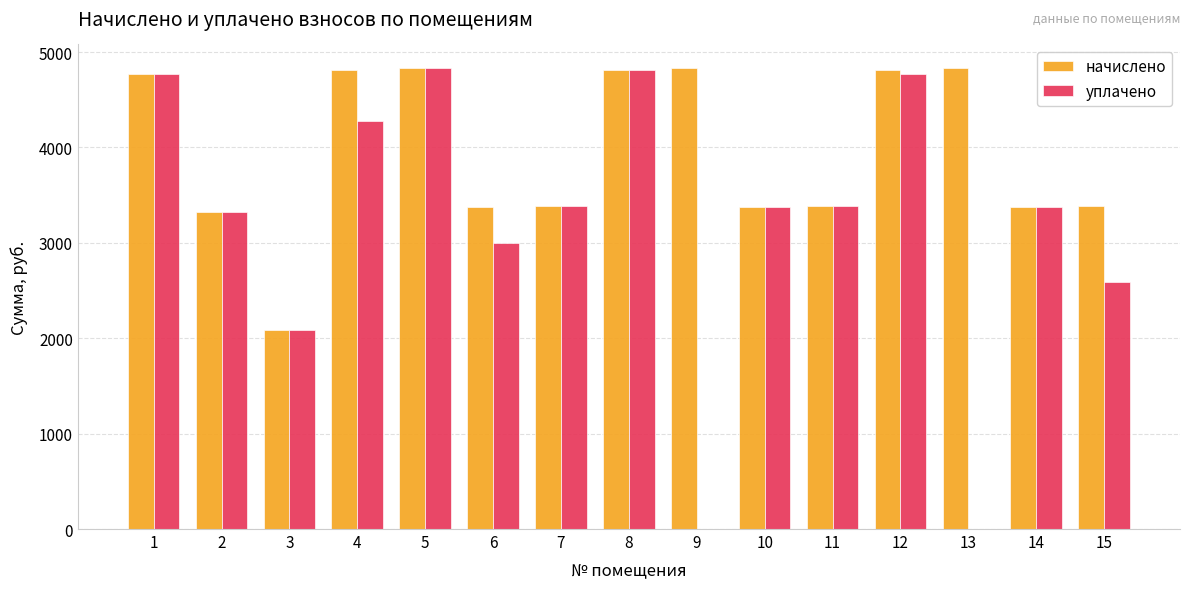

What are all the series names shown in the legend?

начислено, уплачено